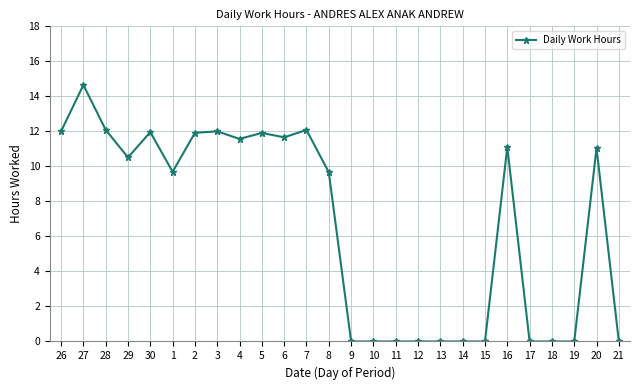

What is the sum of the values at 27 and 2?

26.6